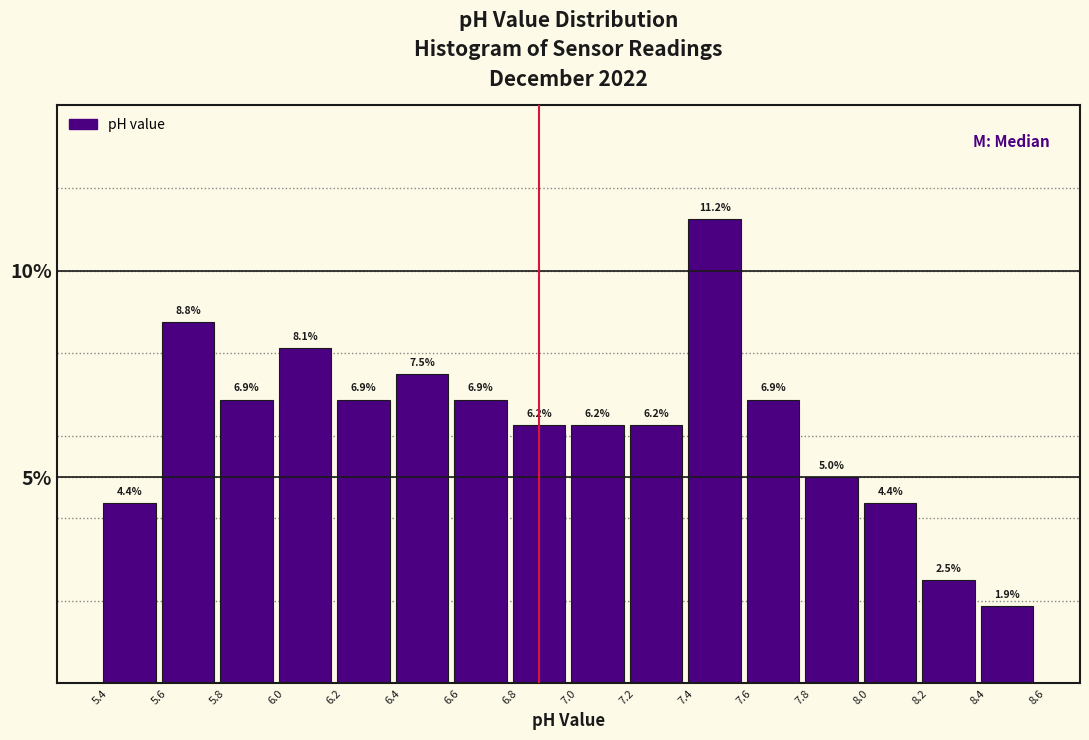

Reading left to right, transcribe this chart: for each bar, give the range it covers on the x-axis and its height.

5.4 to 5.6: 4.4
5.6 to 5.8: 8.8
5.8 to 6.0: 6.9
6.0 to 6.2: 8.1
6.2 to 6.4: 6.9
6.4 to 6.6: 7.5
6.6 to 6.8: 6.9
6.8 to 7.0: 6.2
7.0 to 7.2: 6.2
7.2 to 7.4: 6.2
7.4 to 7.6: 11.2
7.6 to 7.8: 6.9
7.8 to 8.0: 5.0
8.0 to 8.2: 4.4
8.2 to 8.4: 2.5
8.4 to 8.6: 1.9